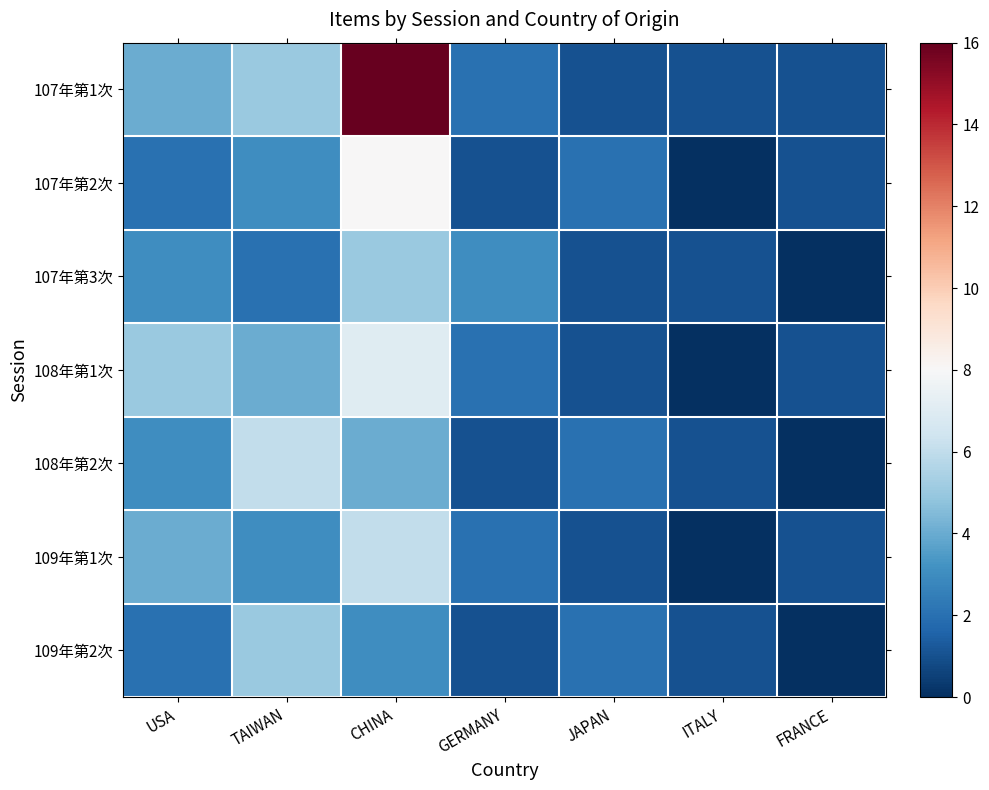

Which category has the highest value across all series?

CHINA